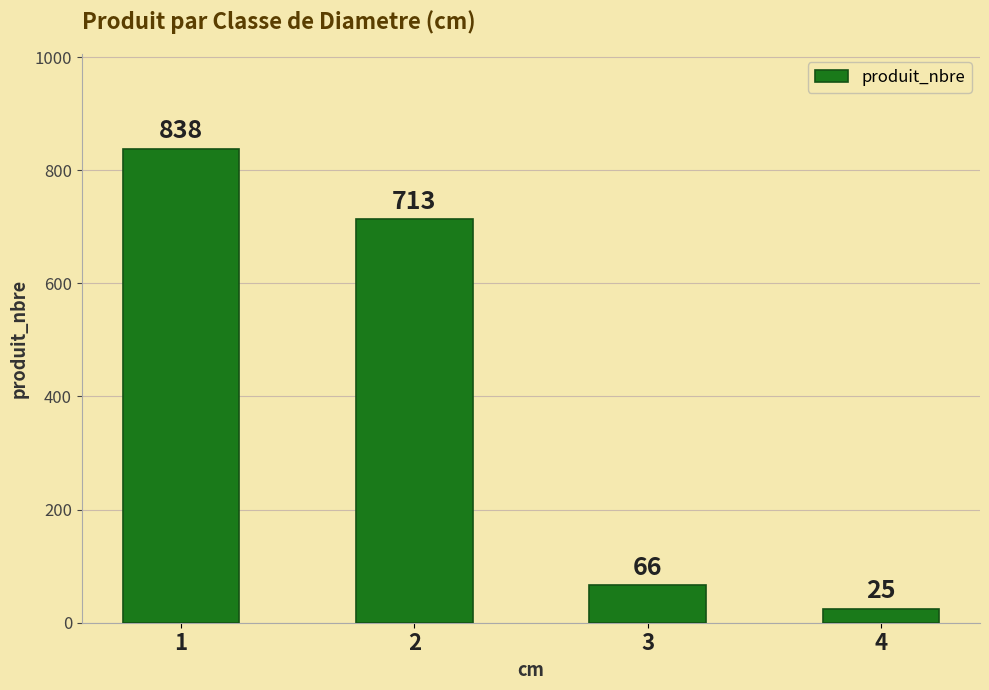

Which label corresponds to the smallest value in the chart?

4